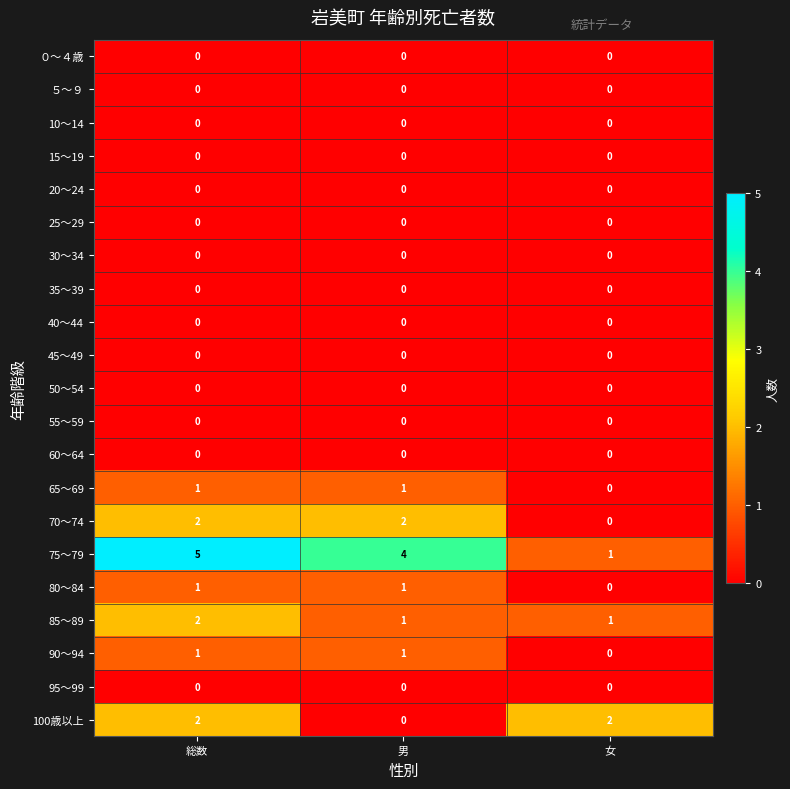

At how many categories does at least one series exceed 3?

2